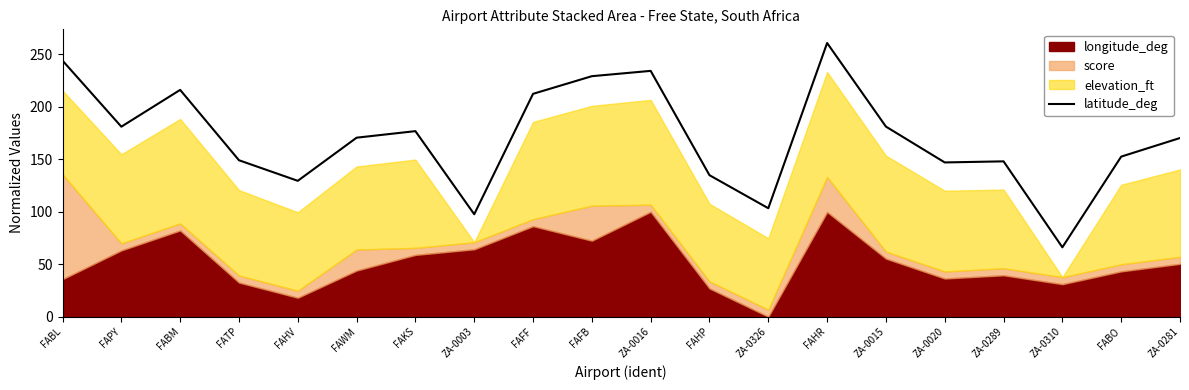

What is the label of the 13th point from the left?

ZA-0326